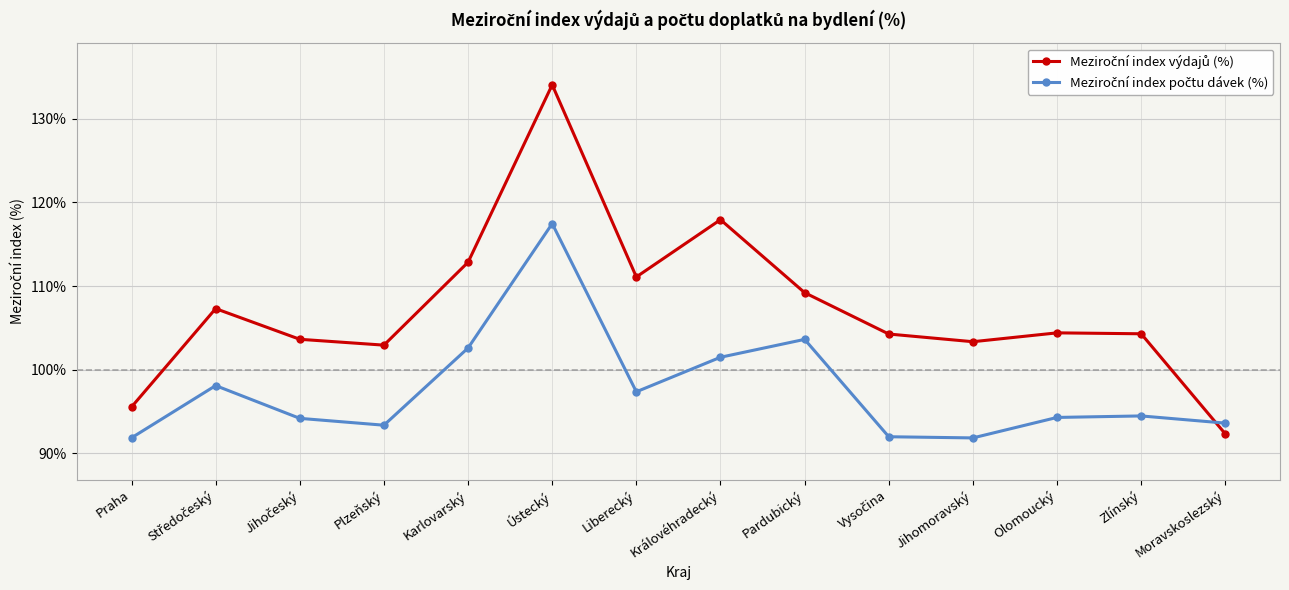

What is the spread (max minus min) of values at Olomoucký?

10.1